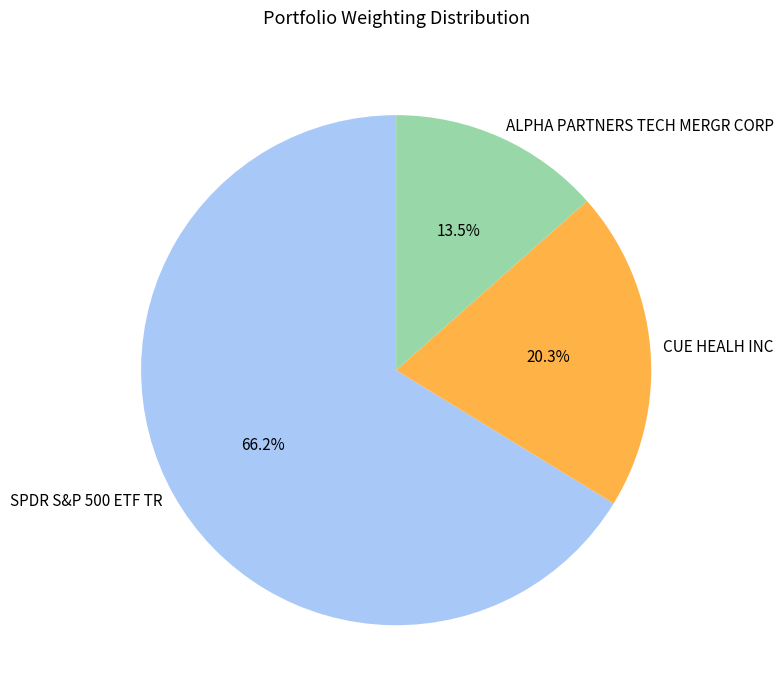

True or false: CUE HEALH INC accounts for 26% of the total.

False